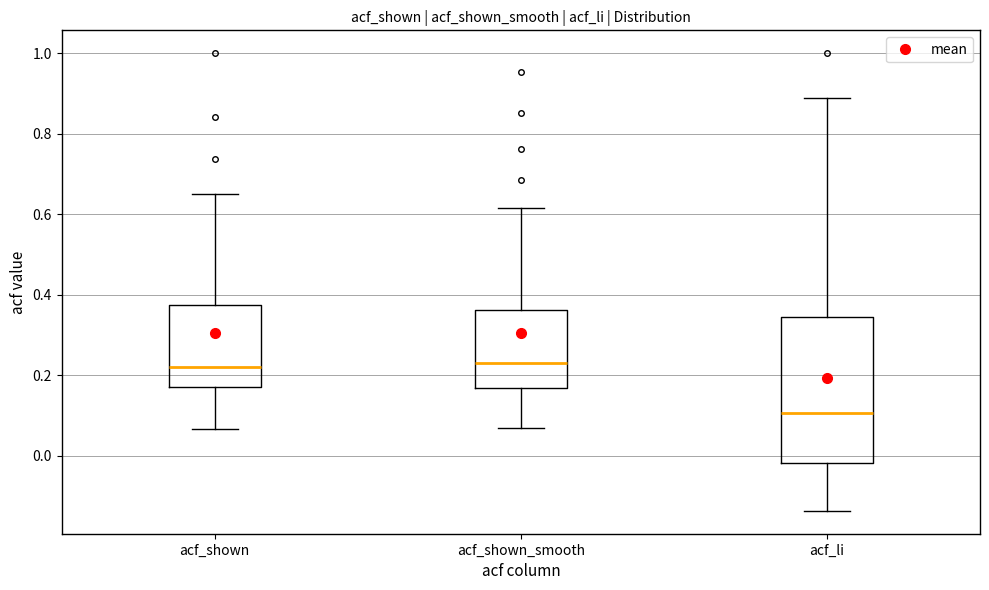

Which box is the tallest, from its lower edge to its upper edge?

acf_li